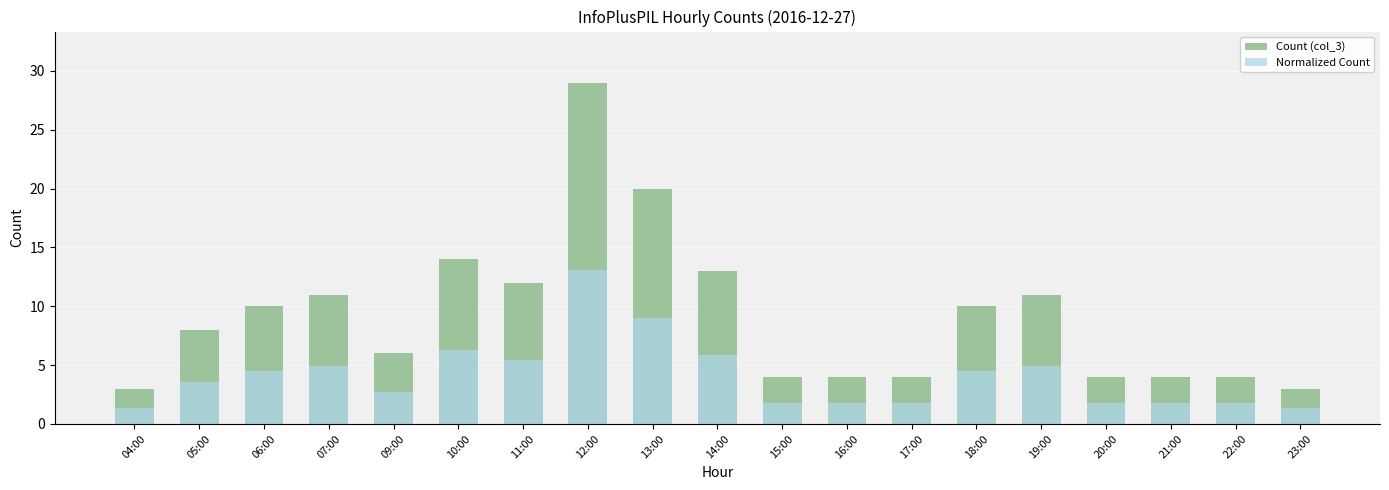

How many groups of bars are there?

19